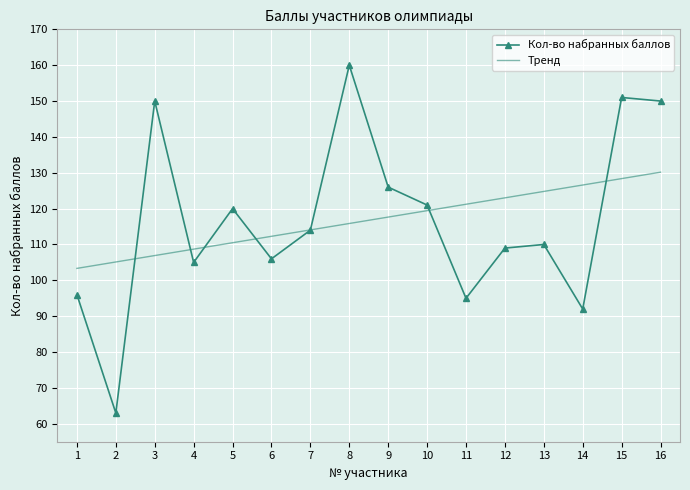

Which category has the lowest value across all series?

2